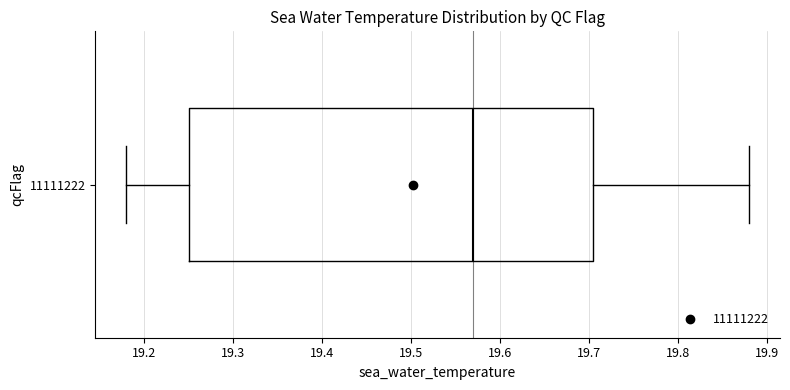

Read this box plot against the x-axis: the position of the median line, the range covered by the box, and the ends of both whiskers. The values are not printed on the chart, so give them approximately, as read against the axis.

median 19.57, box 19.25 to 19.71, whiskers 19.18 to 19.88